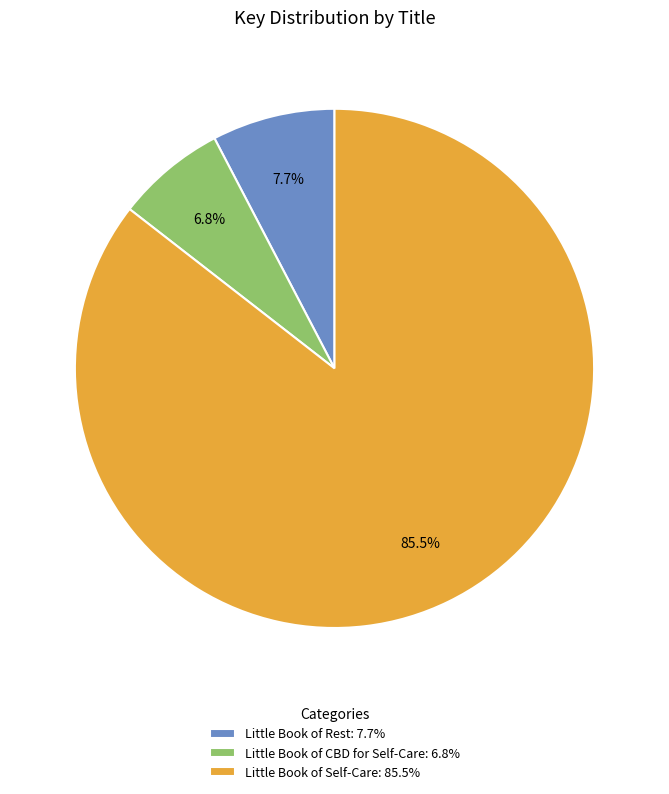

What is the largest slice in the pie chart?

Little Book of Self-Care: 85.5%